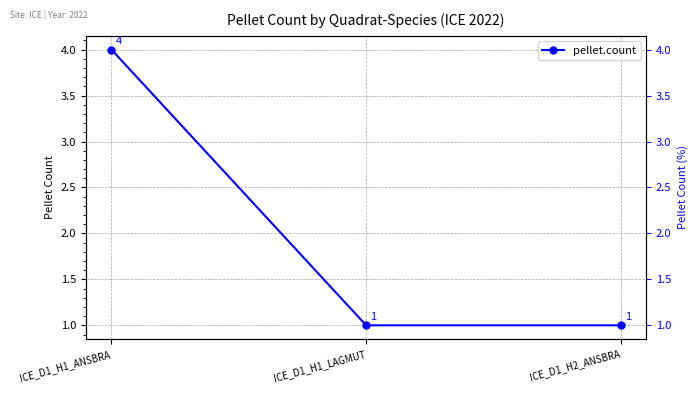

How many values exceed 1?

1